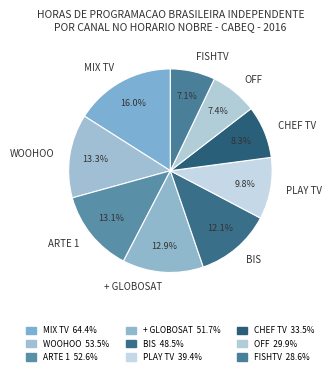

How much of the chart is everything except CHEF TV?

91.7%